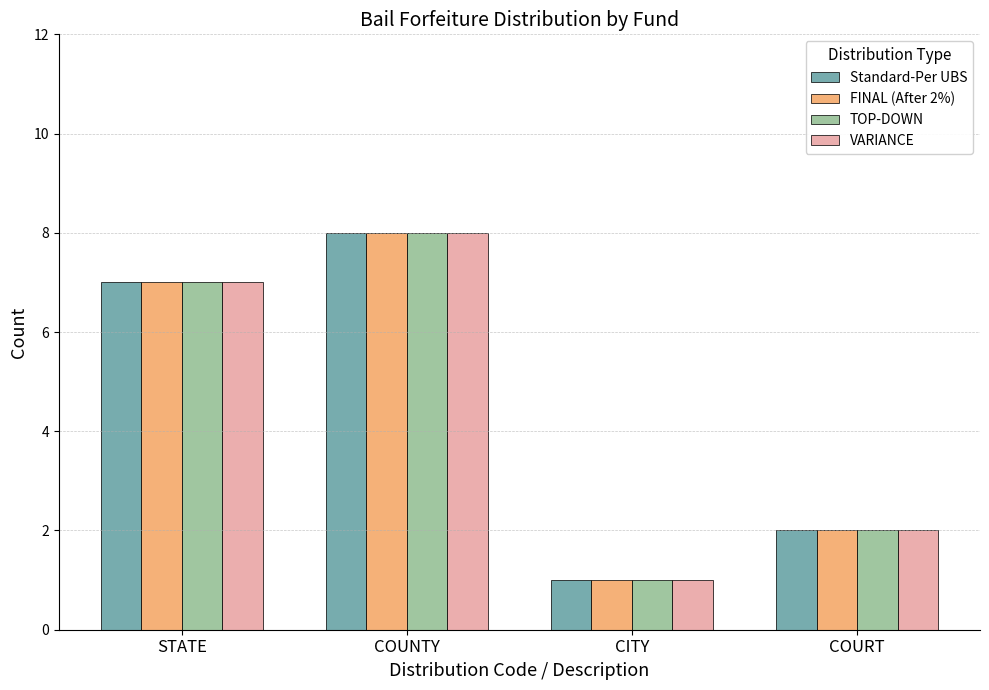

What position from the right is COURT?

1